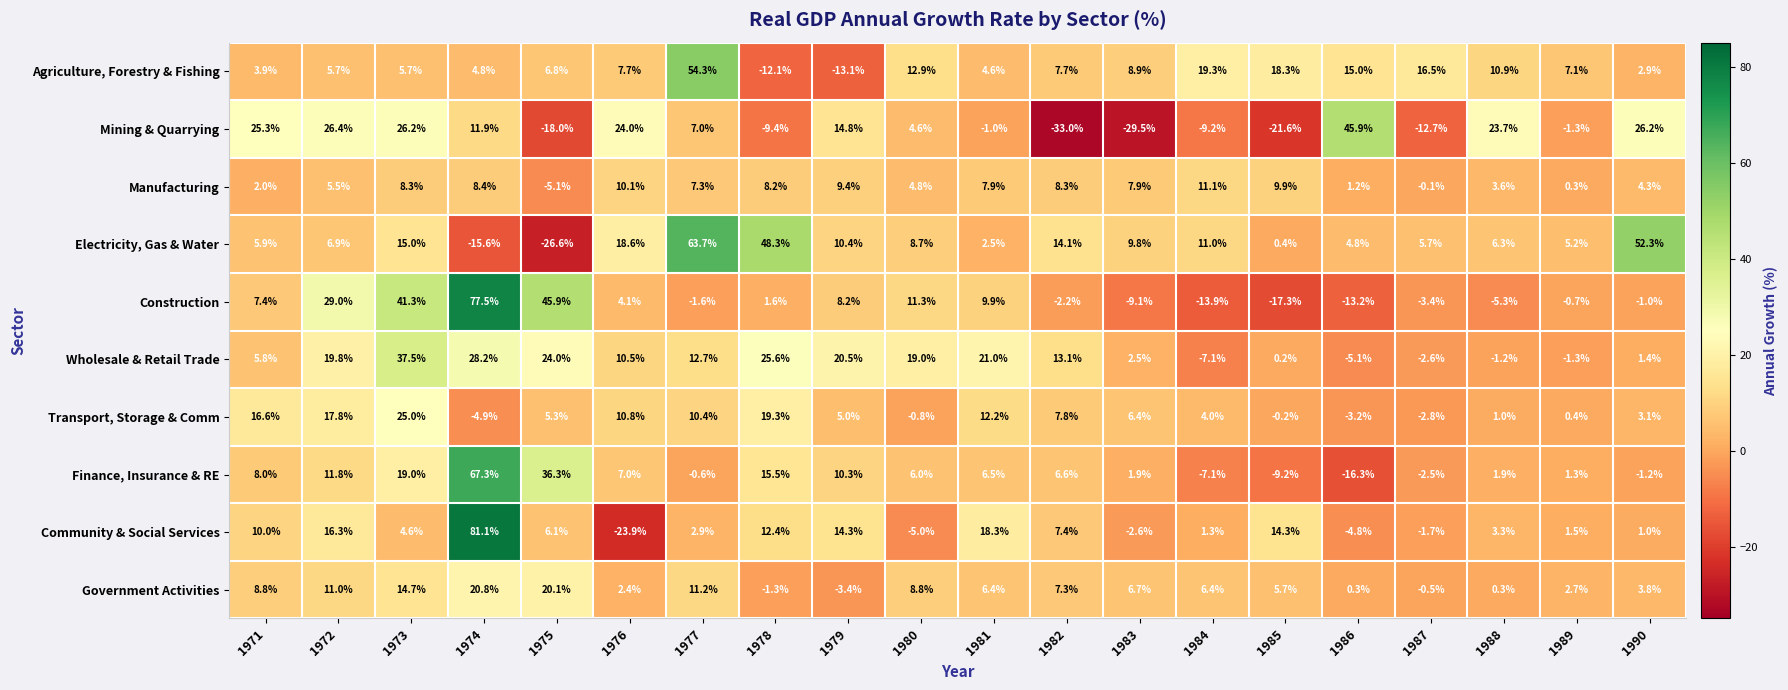

Which series changed the most between 1971 and 1973?

Construction